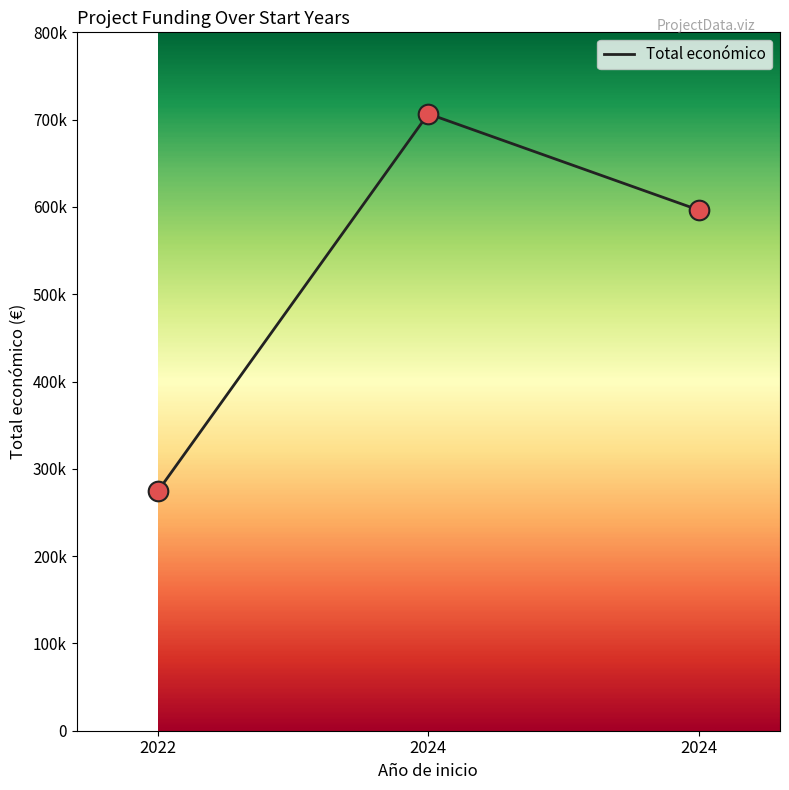

What is the ratio of the value at 2022 to the value at 2024?

0.5